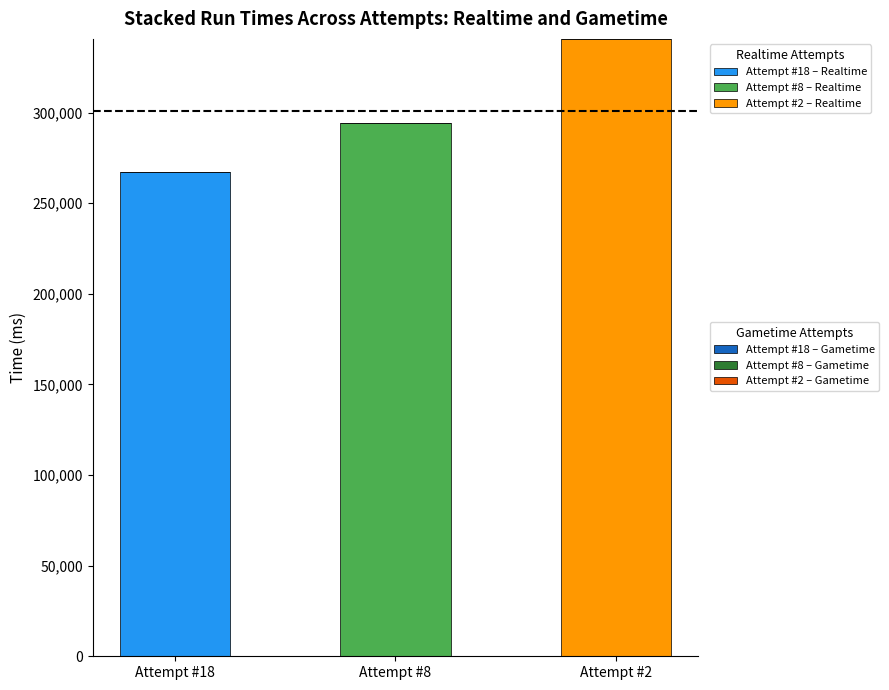

True or false: Gametime (ms) has a value of 0 at Attempt #2.

True